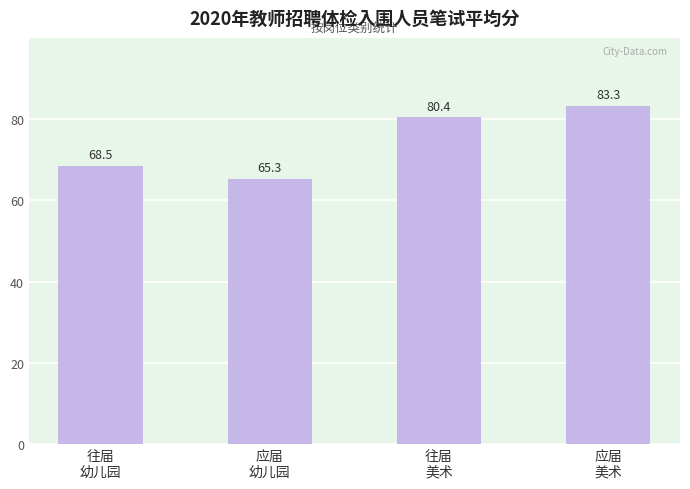

What is the ratio of the value at 往届
幼儿园 to the value at 往届
美术?

0.9